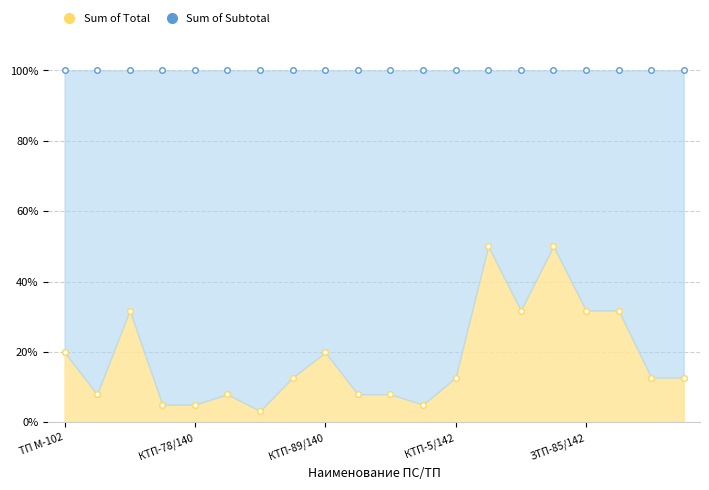

How many lines are shown in the chart?

2